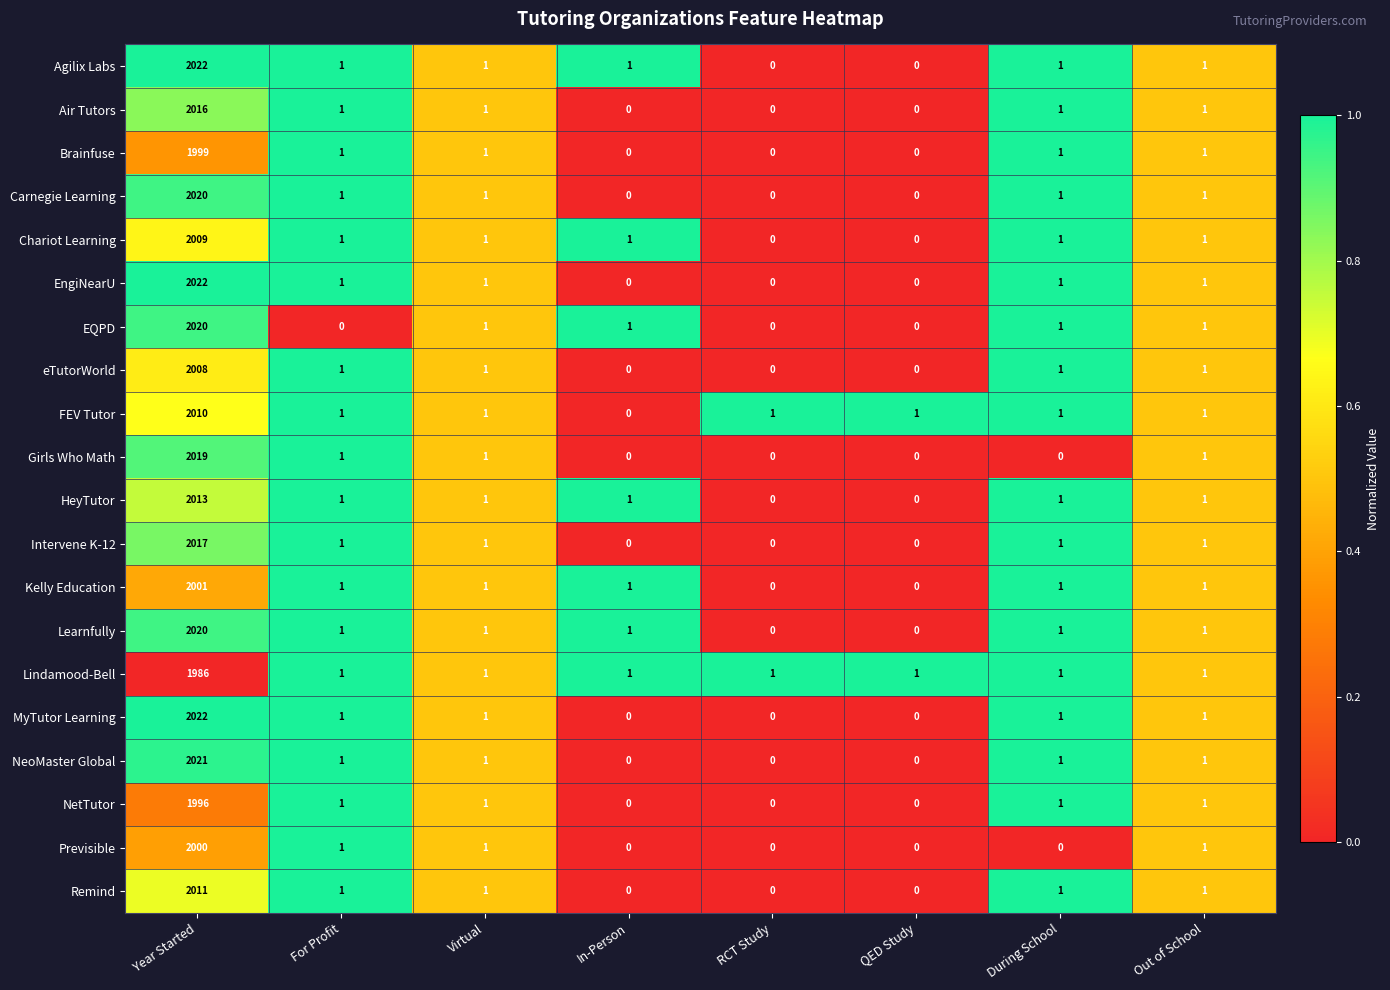

Where does the HeyTutor series first go above 1?

Year Started